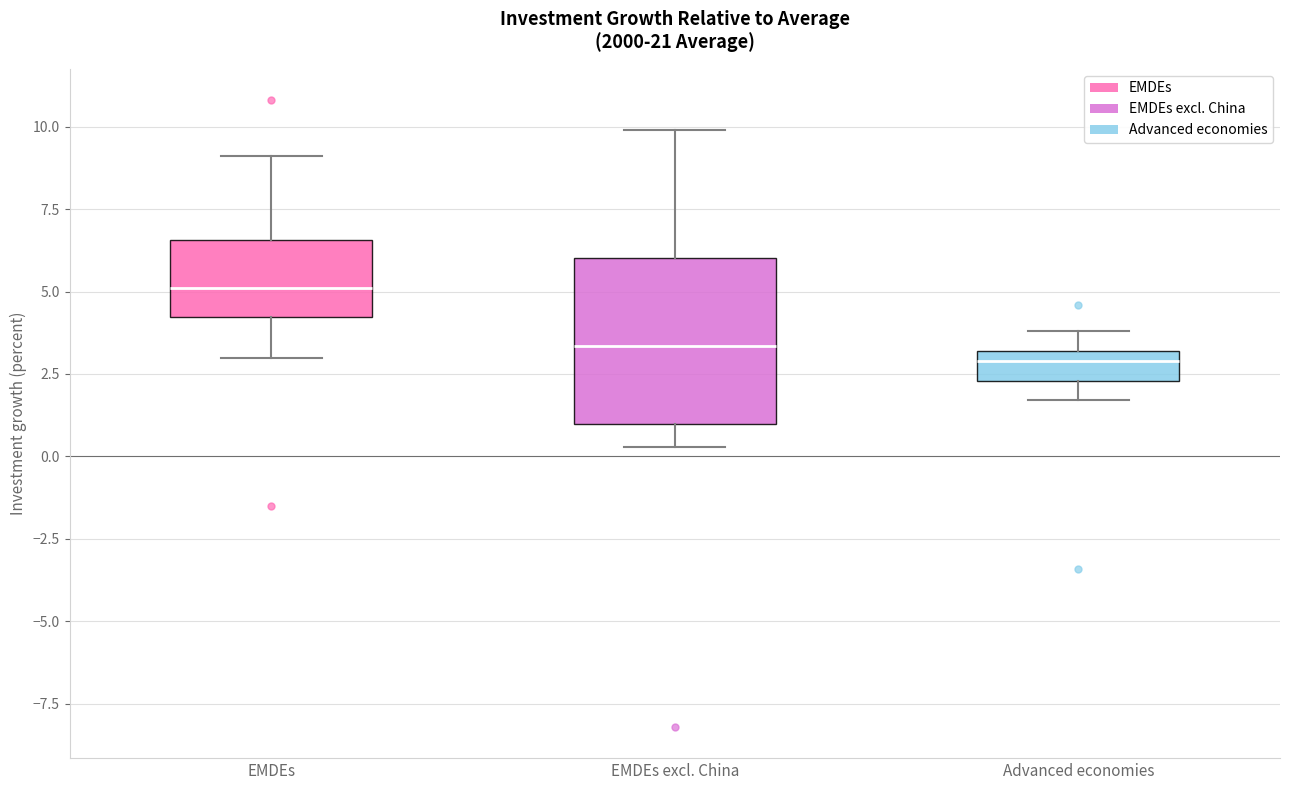

Reading left to right, read every box against the y-axis: the position of its median line, the range the box covers, and the ends of its whiskers. The values are not printed on the chart, so give them approximately, as read against the axis.

EMDEs: median 5.0, box 4.0 to 6.5, whiskers 3.0 to 9.0
EMDEs excl. China: median 3.5, box 1.0 to 6.0, whiskers 0.5 to 10.0
Advanced economies: median 3.0 (just below the box's upper edge), box 2.5 to 3.0, whiskers 1.5 to 4.0